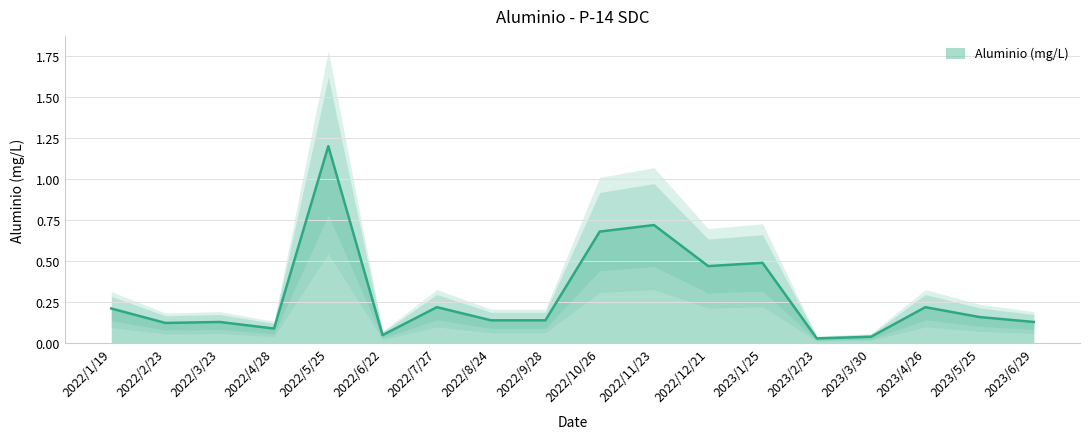

Does the chart display data point markers on the line(s)?

No